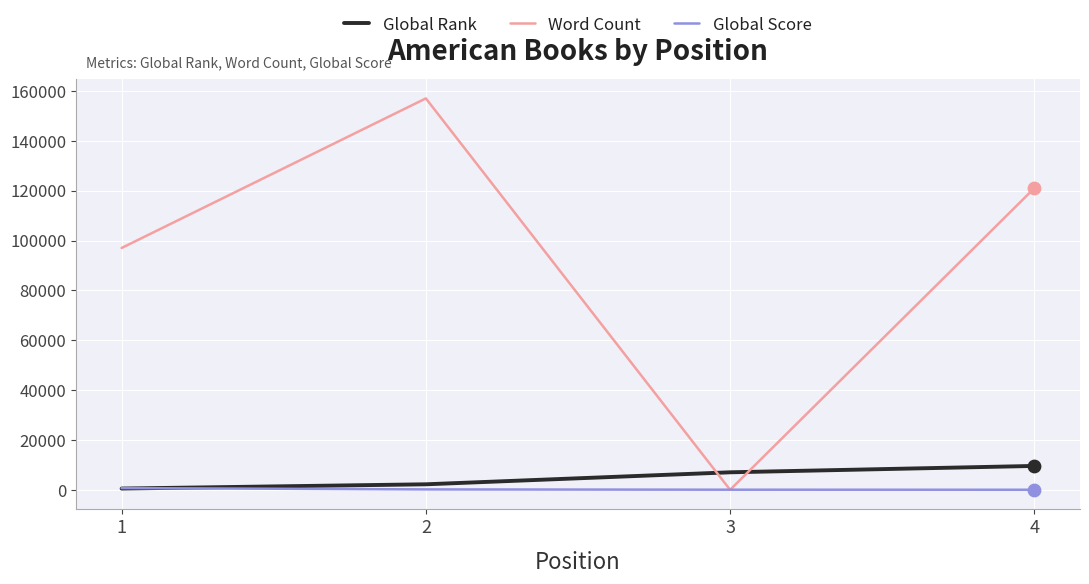

Which series has the largest total across all categories?

Word Count